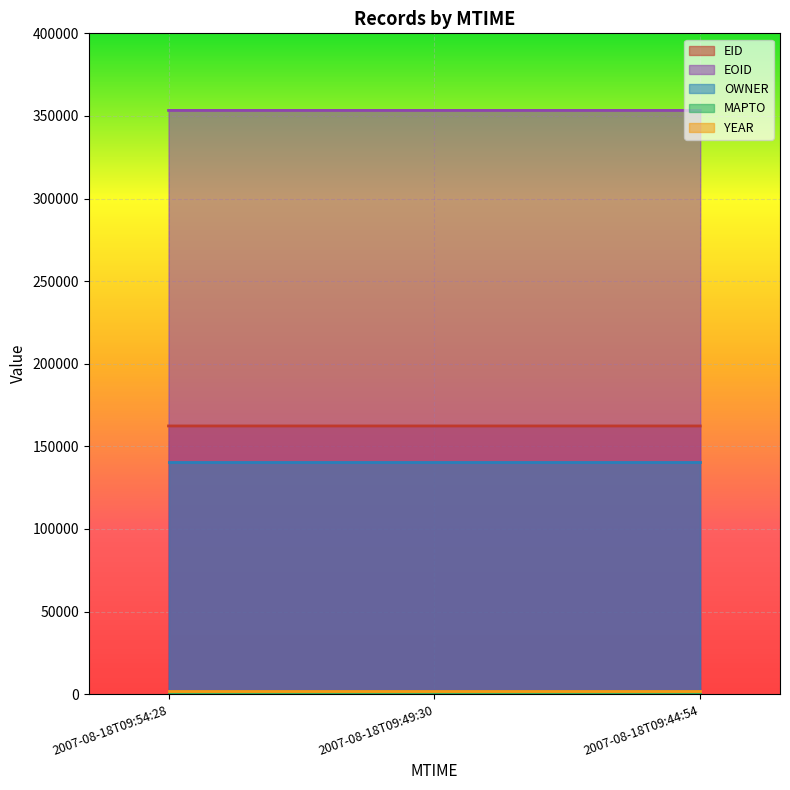

True or false: MAPTO has a value of 0 at 2007-08-18T09:54:28.

True